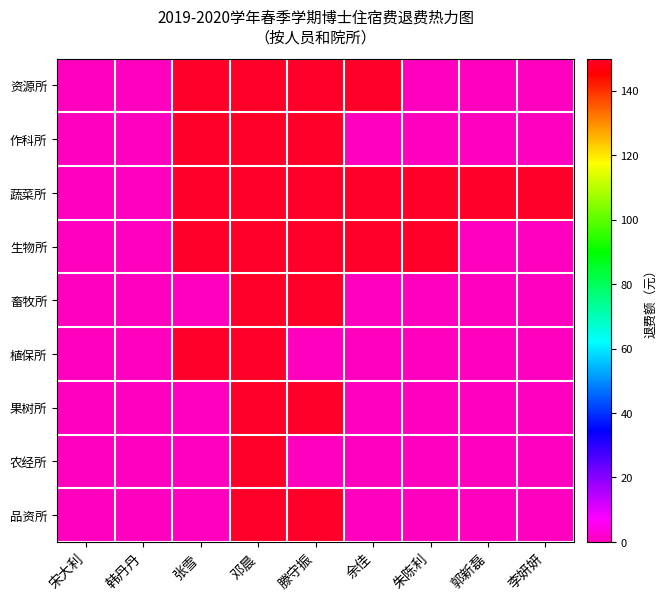

How many data points does each series have?

9